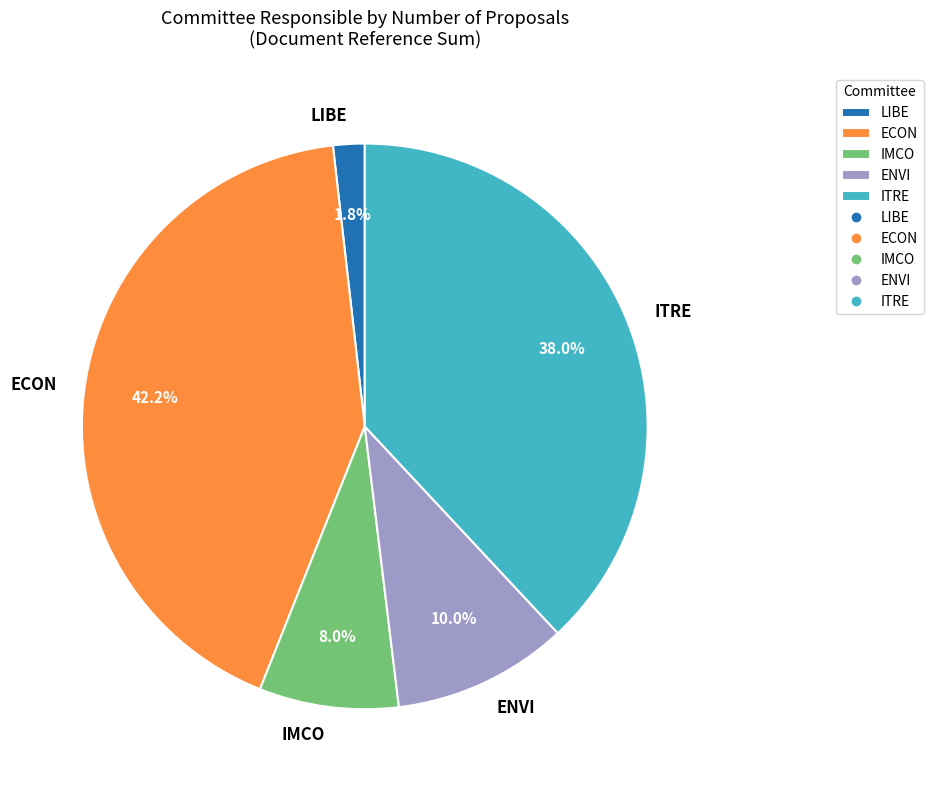

Which has a higher value, ENVI or LIBE?

ENVI